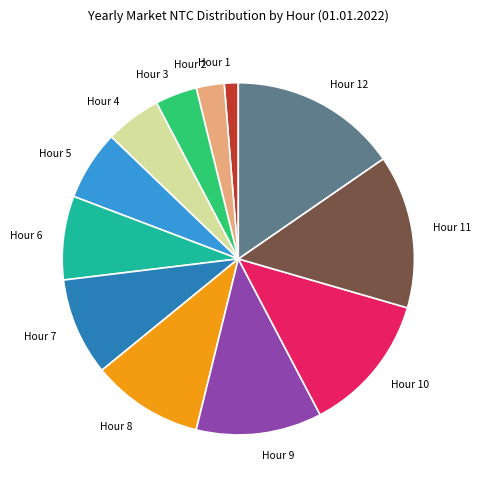

How many segments does this pie chart have?

12